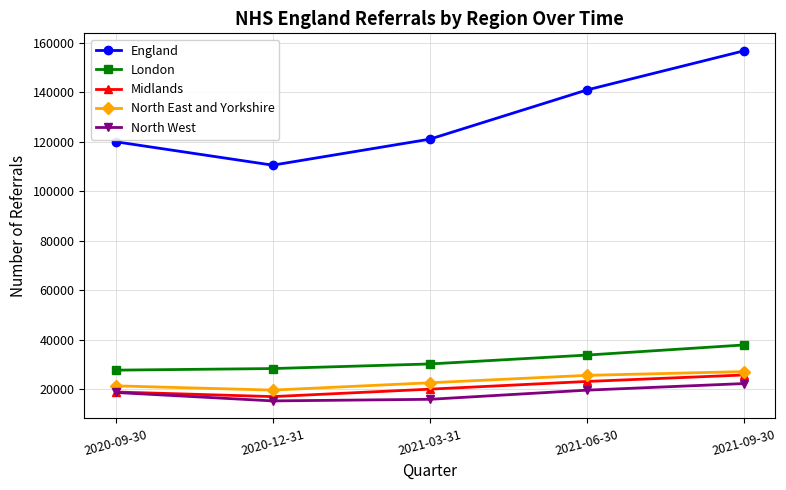

True or false: England has a value of 65687 at 2021-09-30.

False